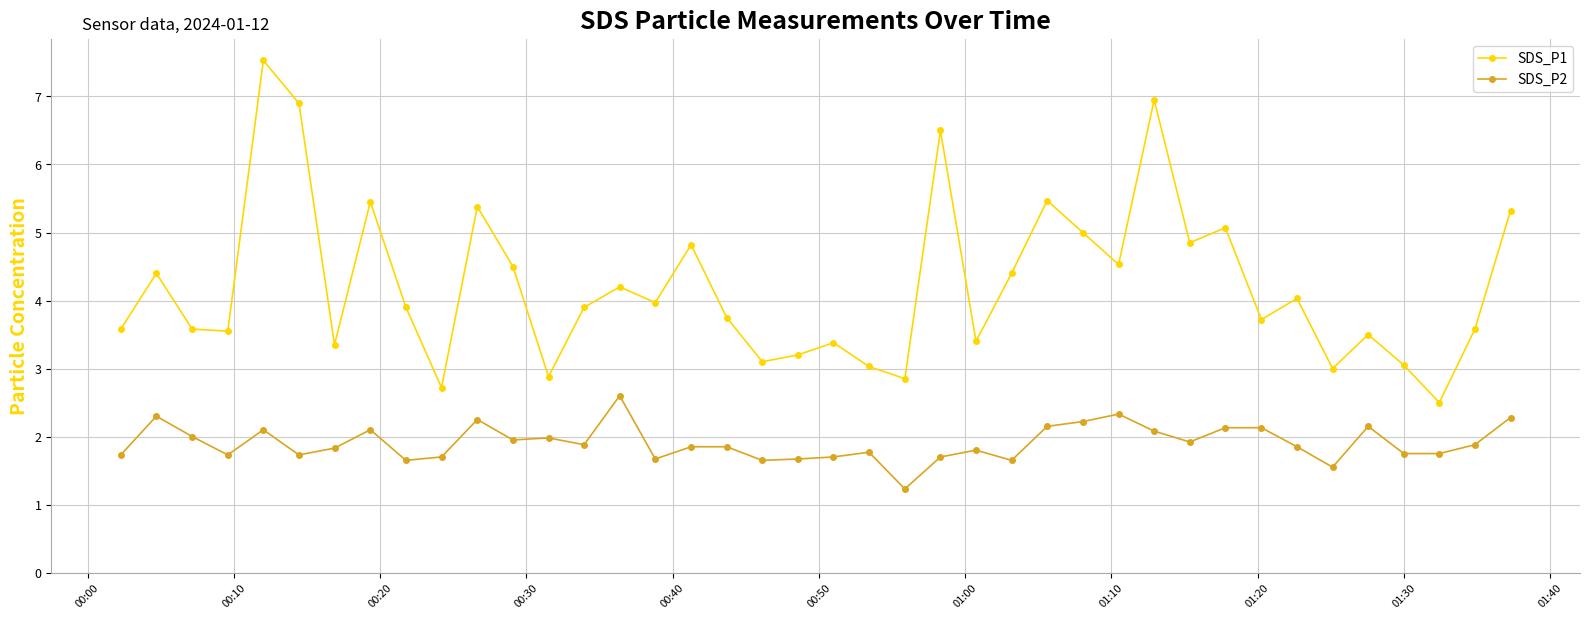

Which series has the largest total across all categories?

SDS_P1